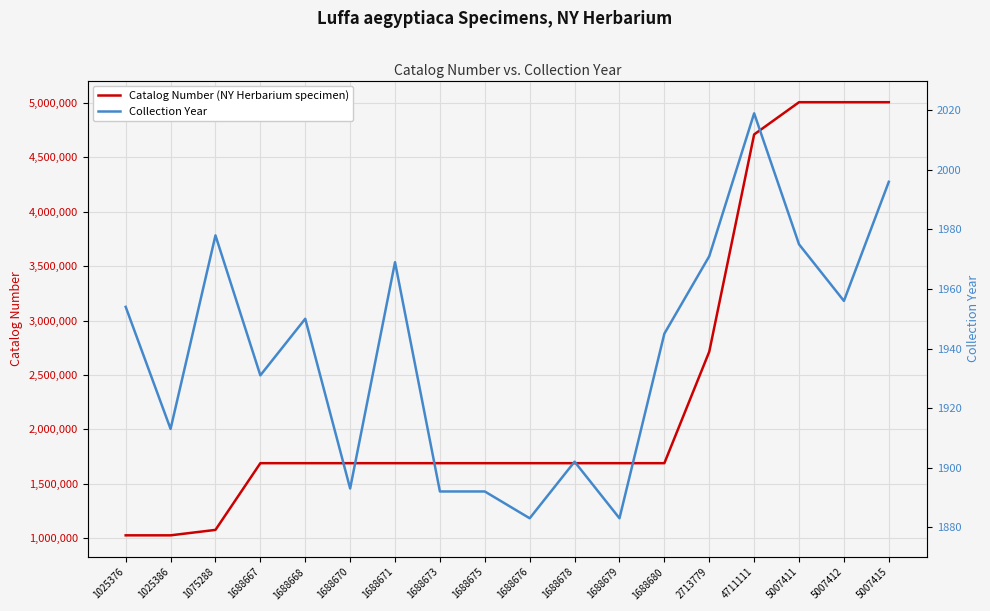

Reading left to right, list all the values displayed in this chart.

Catalog Number (NY Herbarium specimen): 1025376=1025376	1025386=1025386	1075288=1075288	1688667=1688667	1688668=1688668	1688670=1688670	1688671=1688671	1688673=1688673	1688675=1688675	1688676=1688676	1688678=1688678	1688679=1688679	1688680=1688680	2713779=2713779	4711111=4711111	5007411=5007411	5007412=5007412	5007415=5007415
Collection Year: 1025376=1954	1025386=1913	1075288=1978	1688667=1931	1688668=1950	1688670=1893	1688671=1969	1688673=1892	1688675=1892	1688676=1883	1688678=1902	1688679=1883	1688680=1945	2713779=1971	4711111=2019	5007411=1975	5007412=1956	5007415=1996